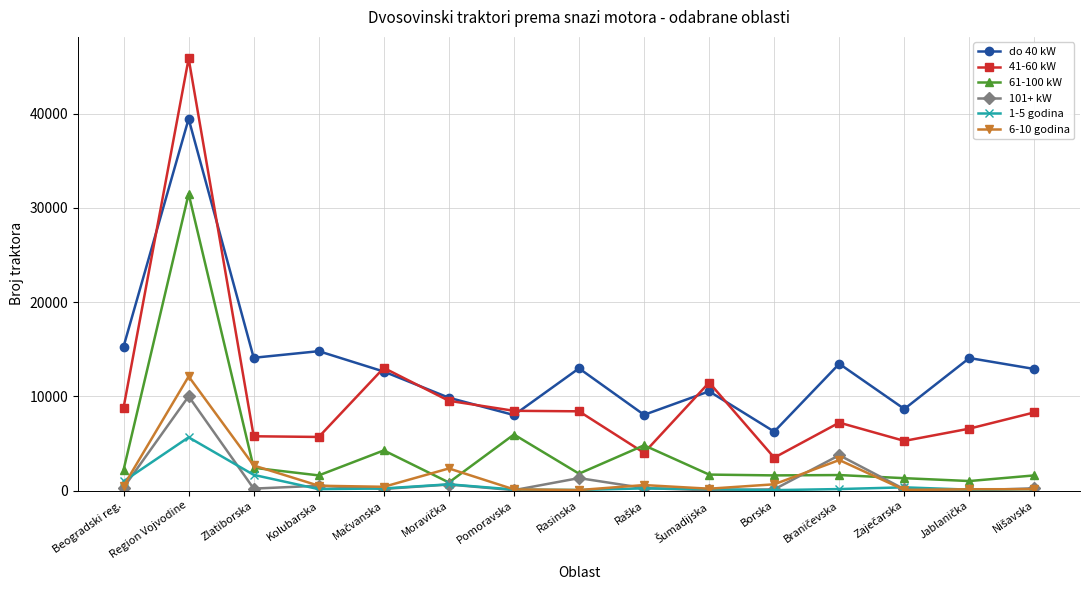

The value of do 40 kW at Beogradski reg. is 26545. True or false?

False